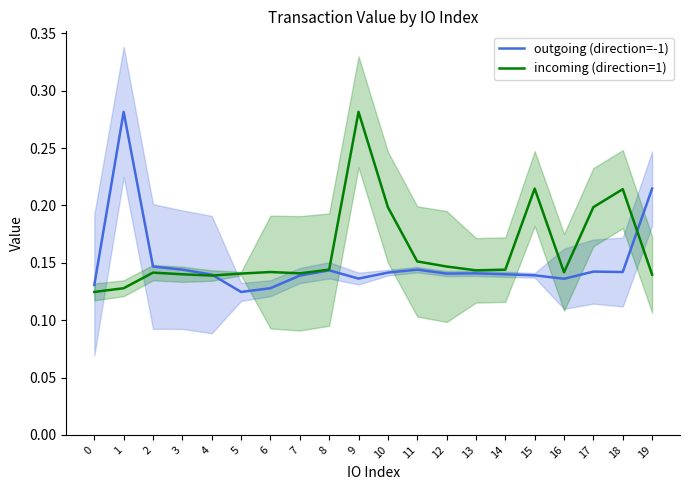

How many lines are shown in the chart?

2